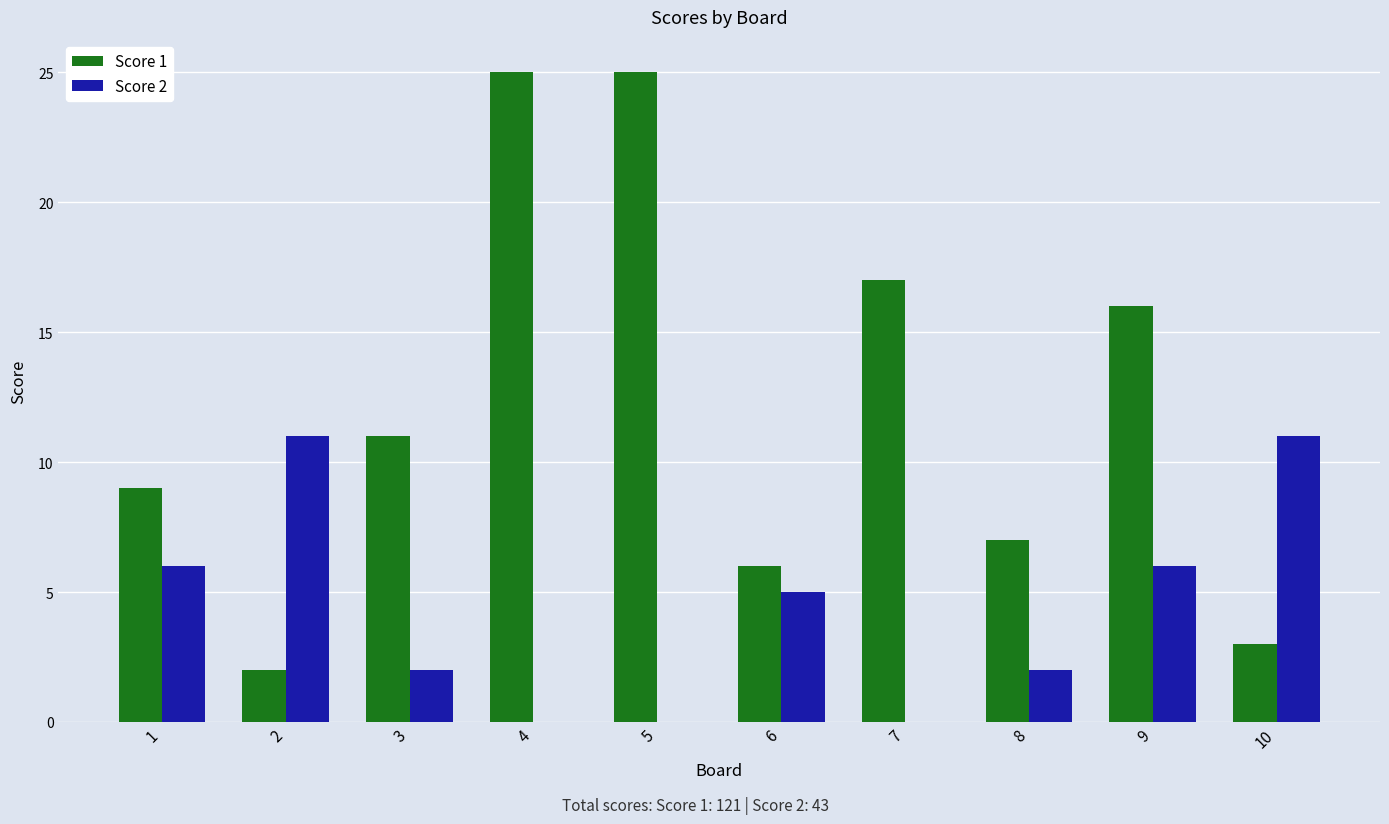

The Score 2 series shows 5 at 6. True or false?

True